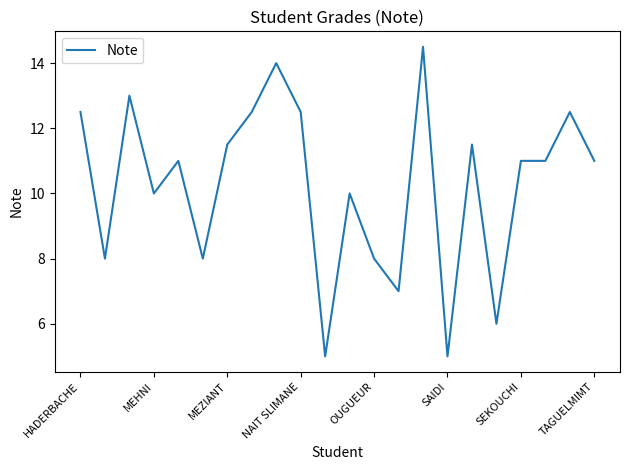

What is the difference between the maximum and minimum values?

9.5